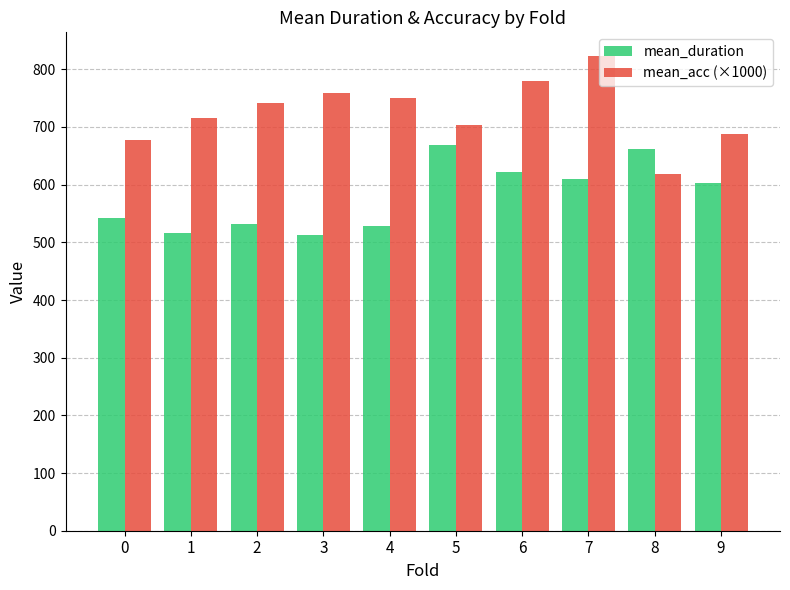

At which label does mean_acc (×1000) first exceed 741?

2